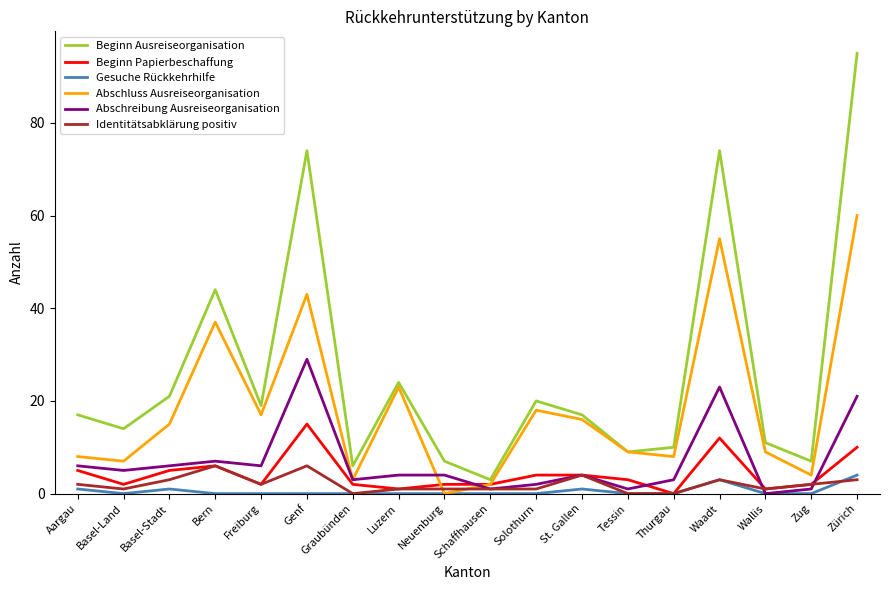

What value does the Abschluss Ausreiseorganisation series have at Freiburg, to the nearest 5?

15